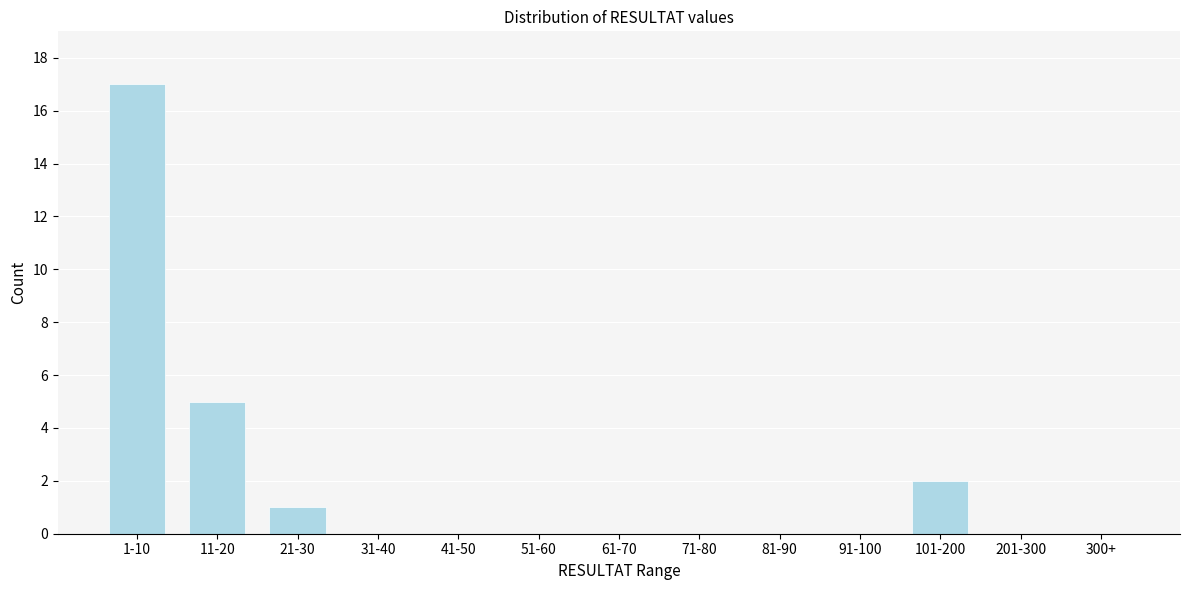

Reading left to right, list all the values displayed in this chart.

1-10=17	11-20=5	21-30=1	31-40=0	41-50=0	51-60=0	61-70=0	71-80=0	81-90=0	91-100=0	101-200=2	201-300=0	300+=0